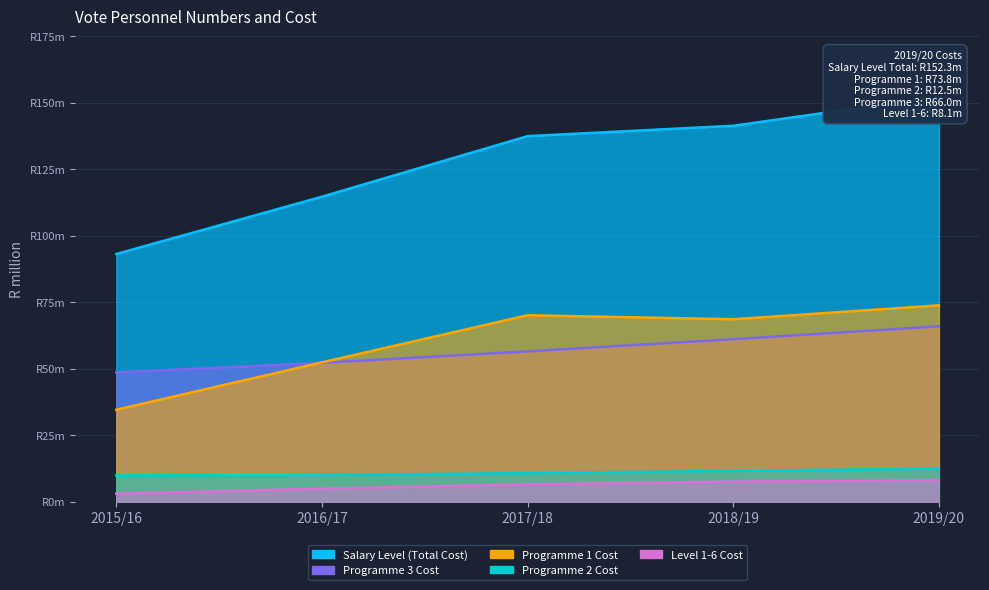

Reading left to right, what are all the values shown in this chart?

Salary Level (Total Cost): 93.1	114.7	137.5	141.4	152.3
Programme 1 Cost: 34.6	52.4	70.1	68.6	73.8
Programme 2 Cost: 9.9	10.0	10.8	11.6	12.5
Programme 3 Cost: 48.6	52.2	56.5	61.1	66.0
Level 1-6 Cost: 3.1	4.9	6.6	7.6	8.1